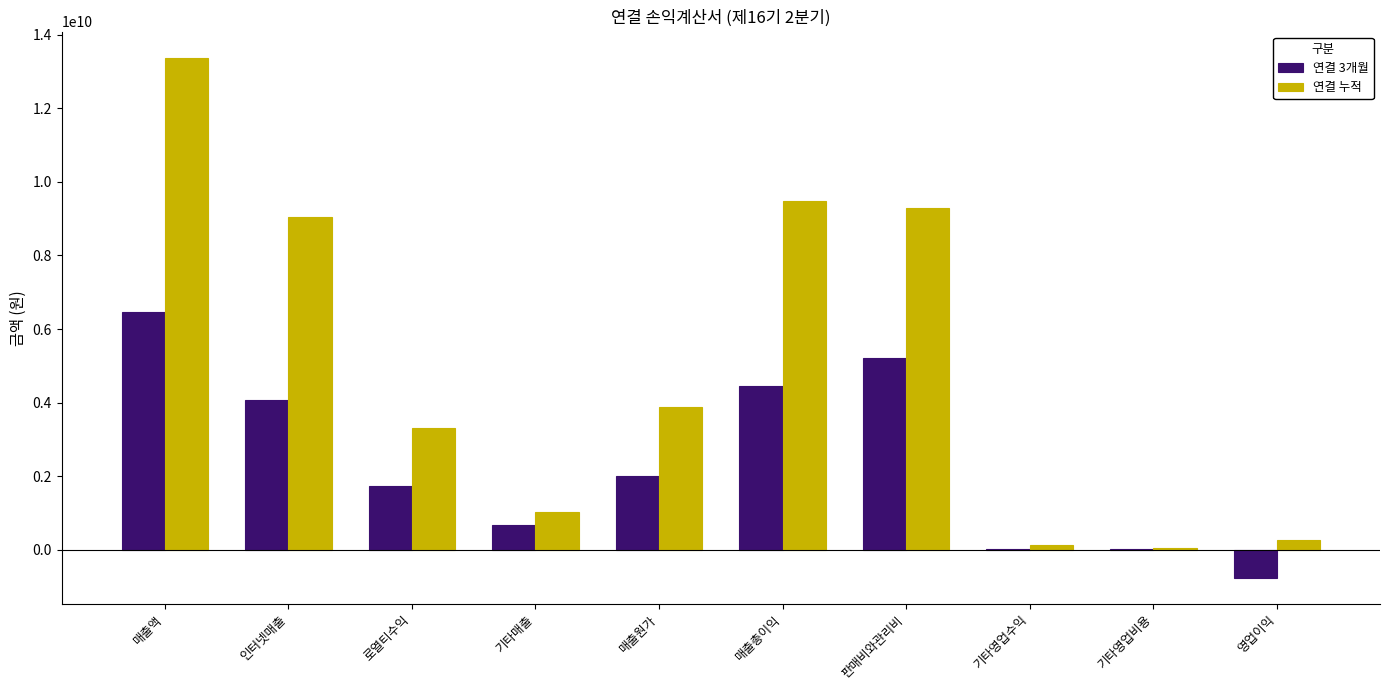

At which label is 연결 누적 closest to 6710555703?

인터넷매출